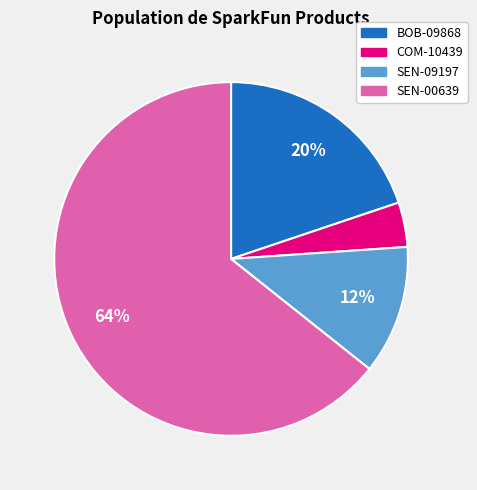

How many slices are in this pie chart?

4